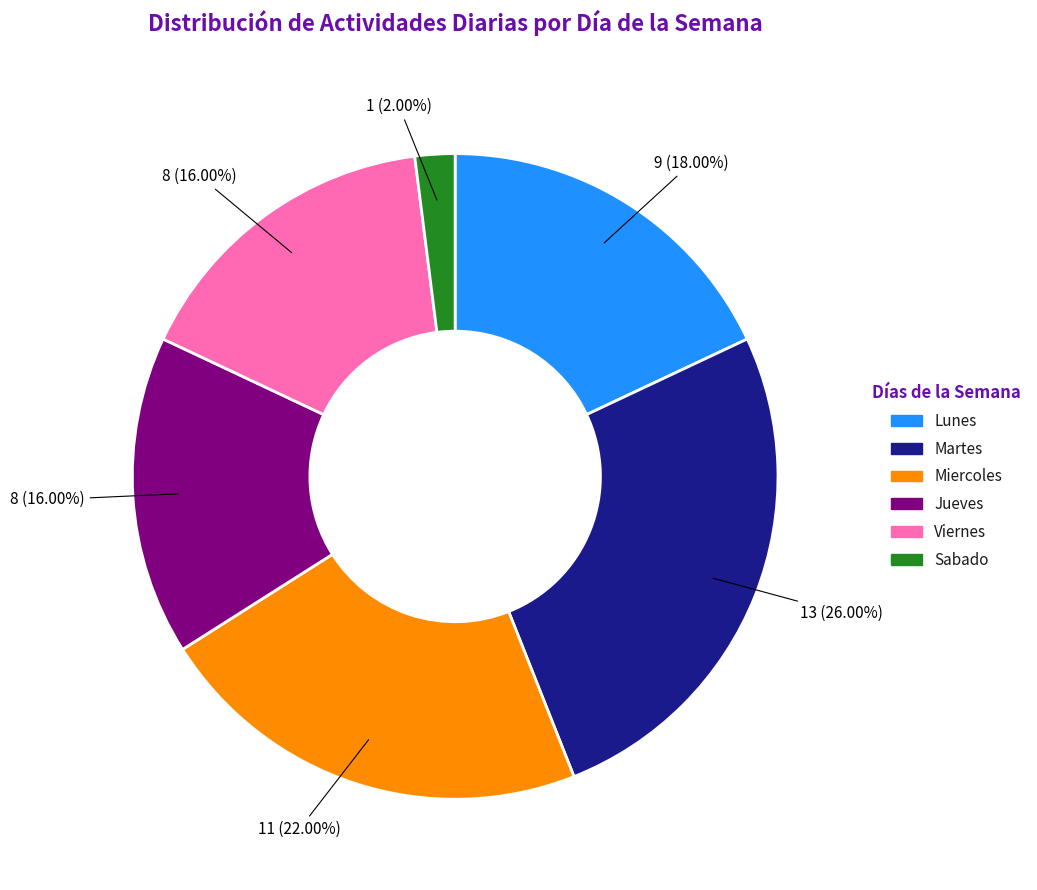

Combined, do Lunes and Jueves account for over 50%?

No